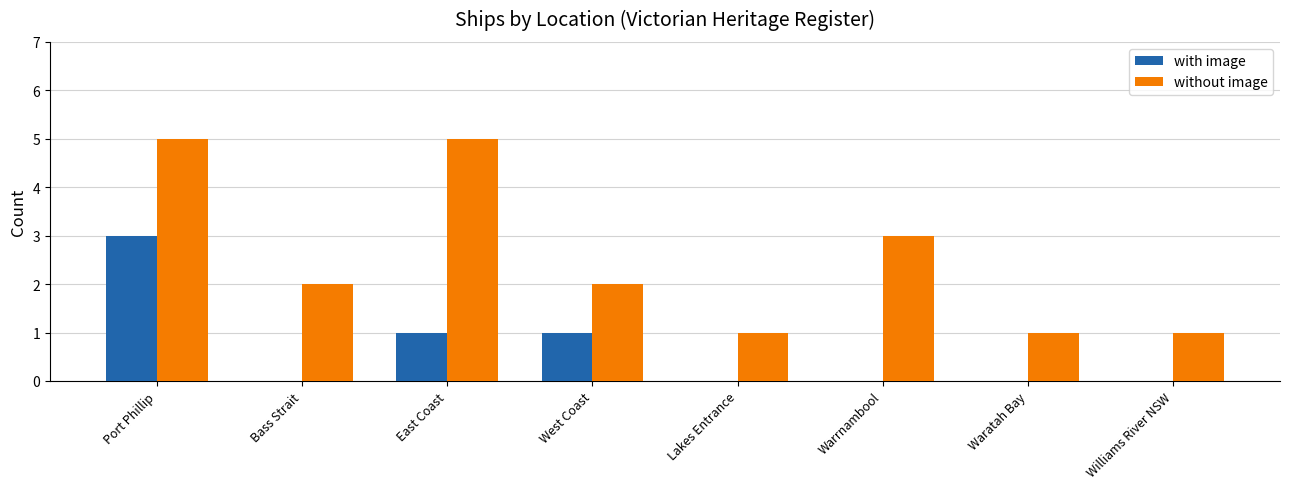

Reading right to left, transcribe all the data shown in this chart.

with image: Williams River NSW=0	Waratah Bay=0	Warrnambool=0	Lakes Entrance=0	West Coast=1	East Coast=1	Bass Strait=0	Port Phillip=3
without image: Williams River NSW=1	Waratah Bay=1	Warrnambool=3	Lakes Entrance=1	West Coast=2	East Coast=5	Bass Strait=2	Port Phillip=5